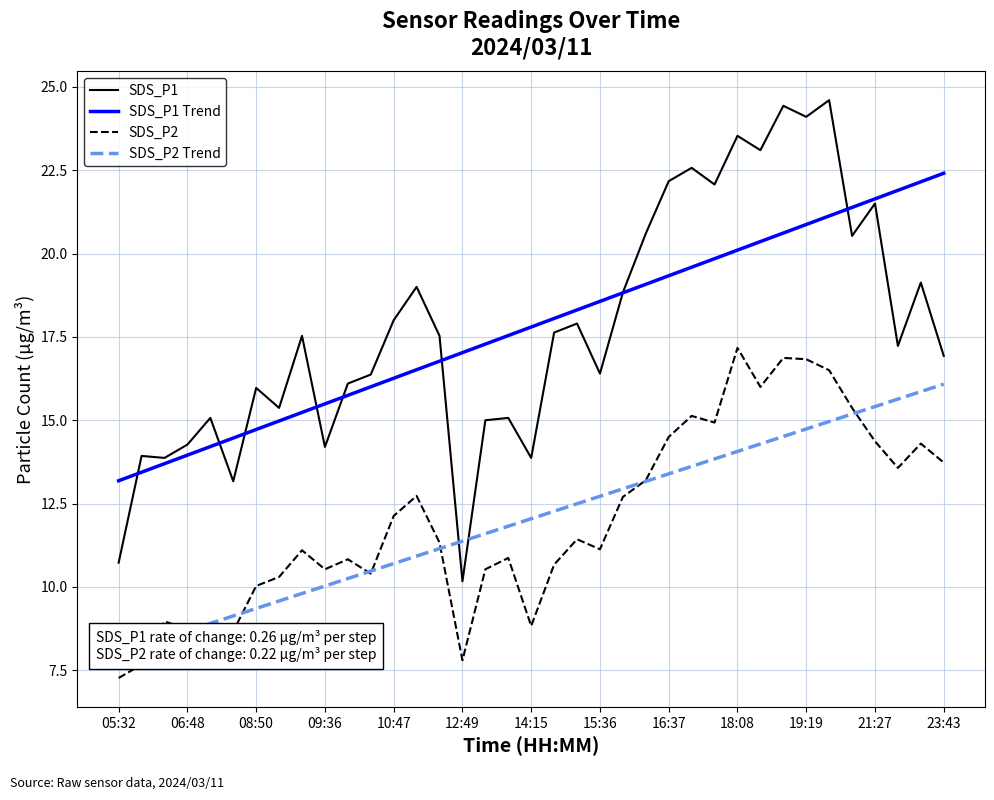

Is it true that SDS_P1 Trend equals 8.8 at 18:08?

False